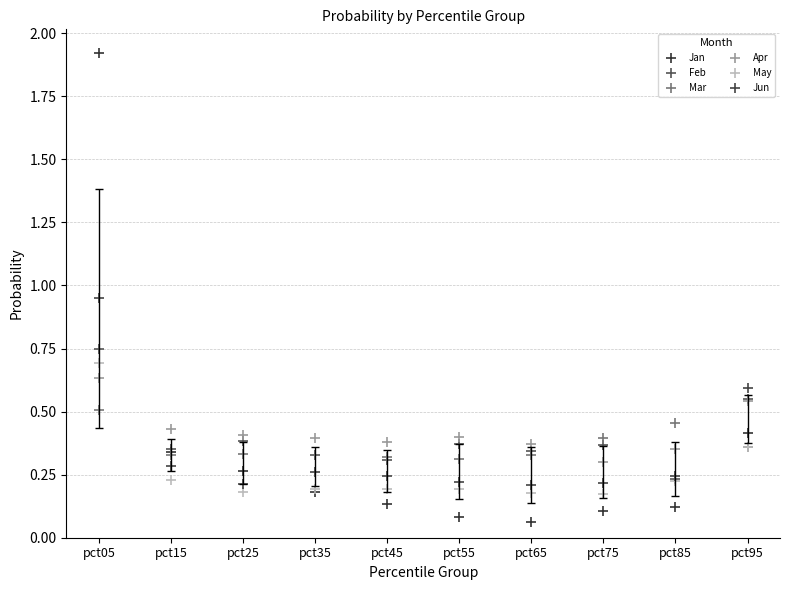

What are all the series names shown in the legend?

Jan, Feb, Mar, Apr, May, Jun